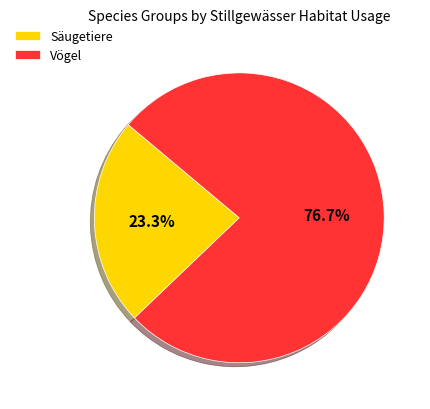

What is the smallest slice in the pie chart?

Säugetiere